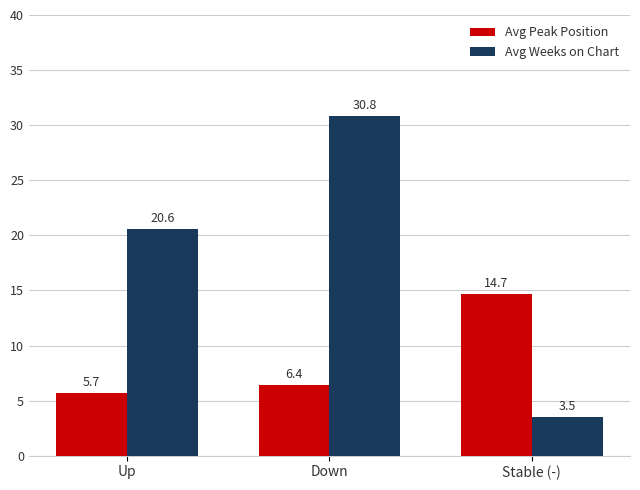

Which series has the widest spread of values?

Avg Weeks on Chart